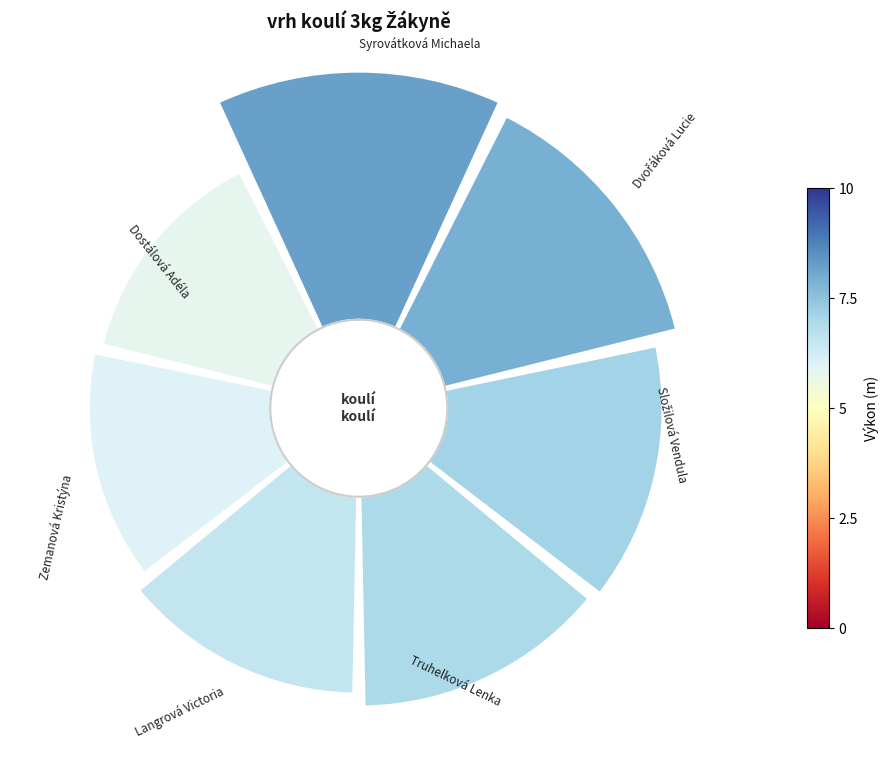

Does 4 account for over 50% of the chart?

No